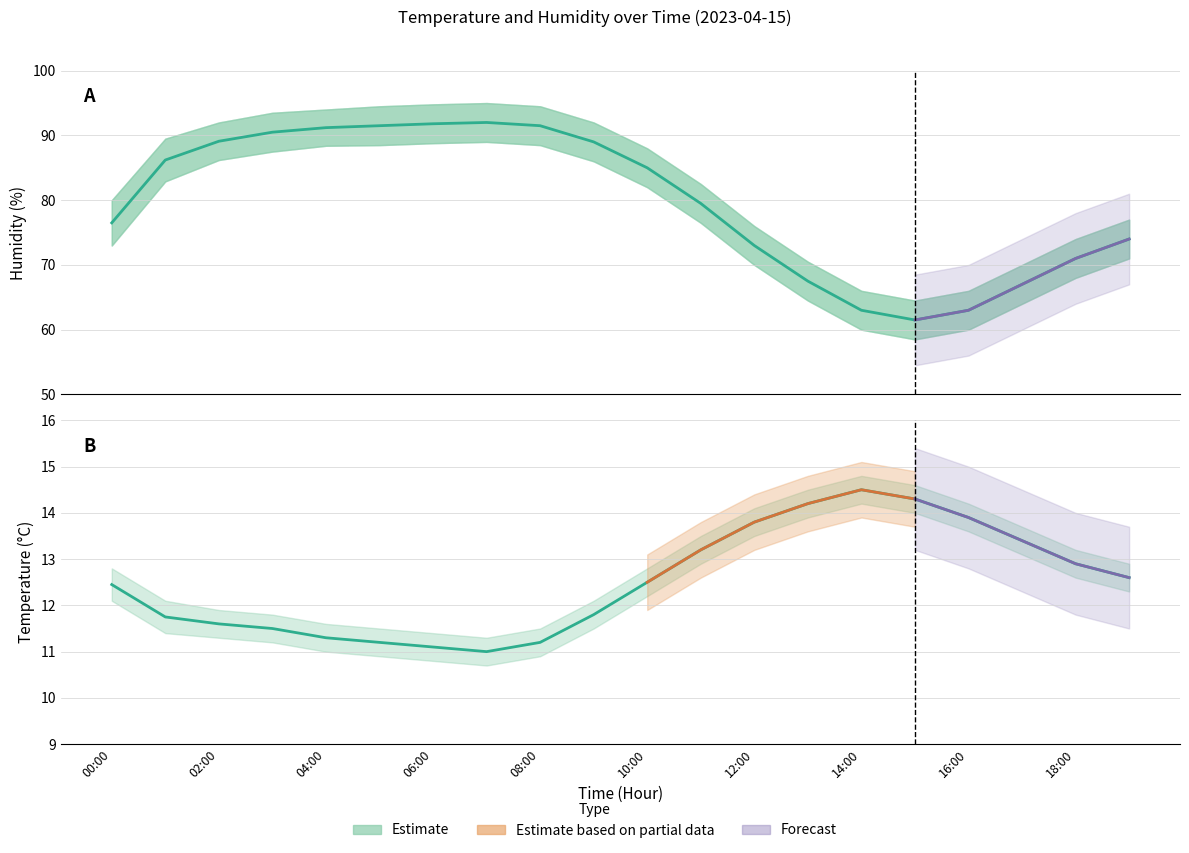

The chart shows a value of 12.4 at 00:00. True or false?

True